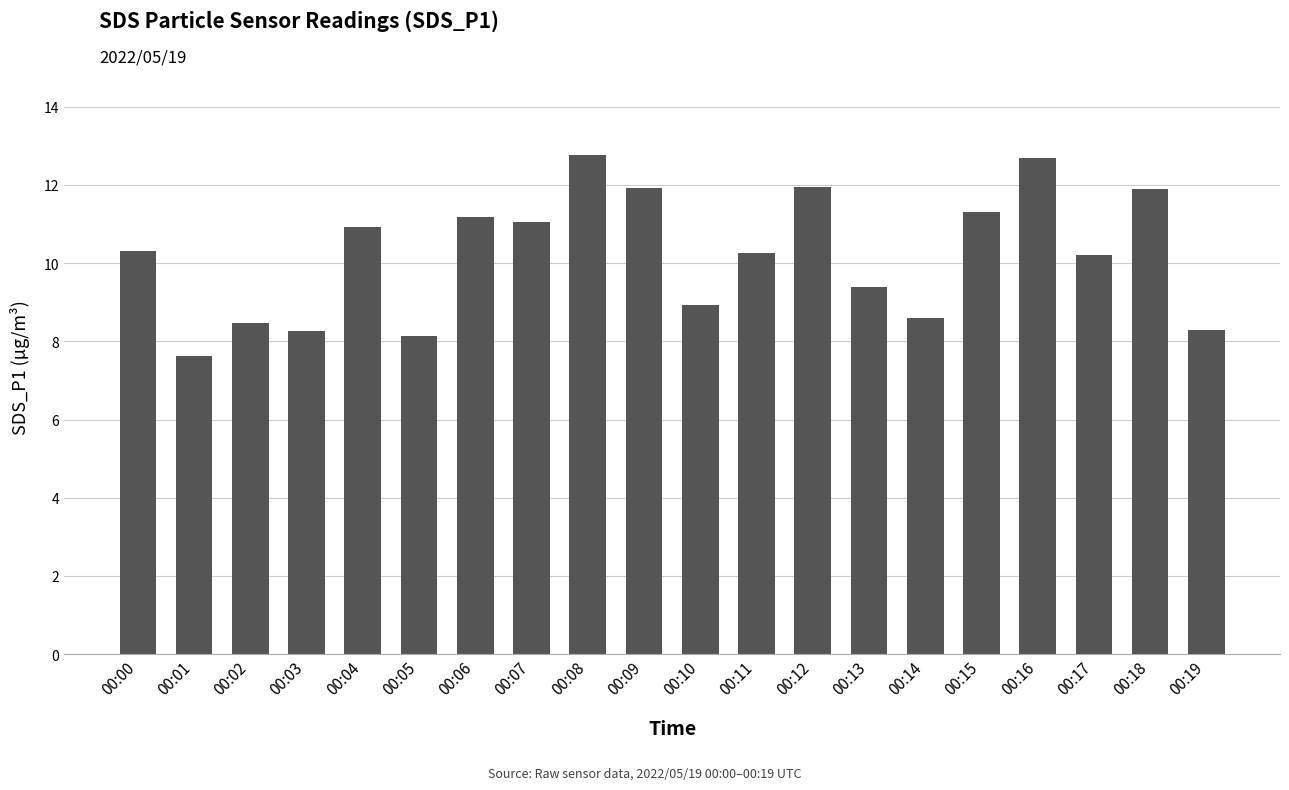

What is the difference between the values at 00:09 and 00:10?

3.0